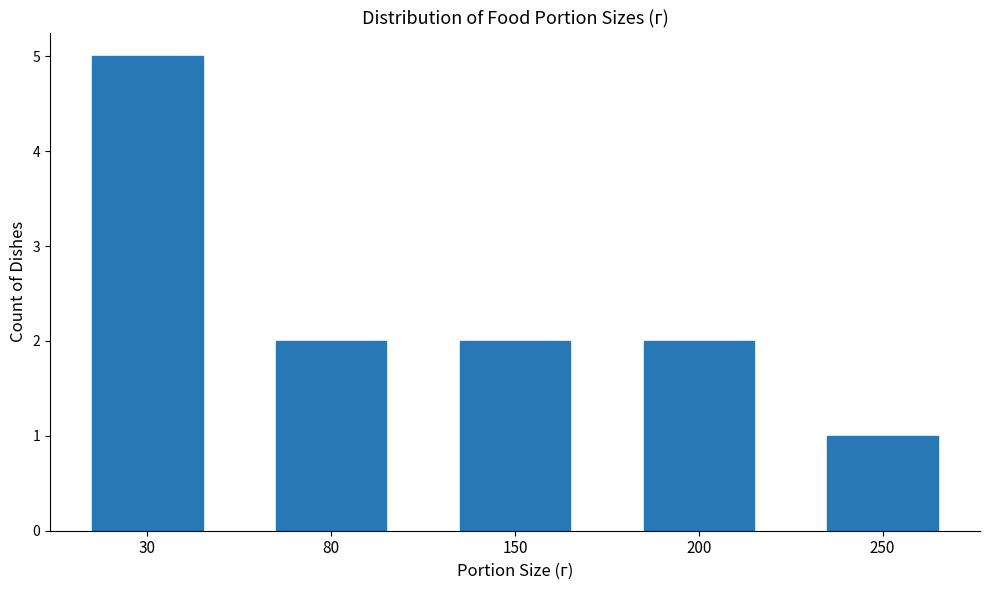

Reading right to left, what are all the values shown in this chart?

1	2	2	2	5